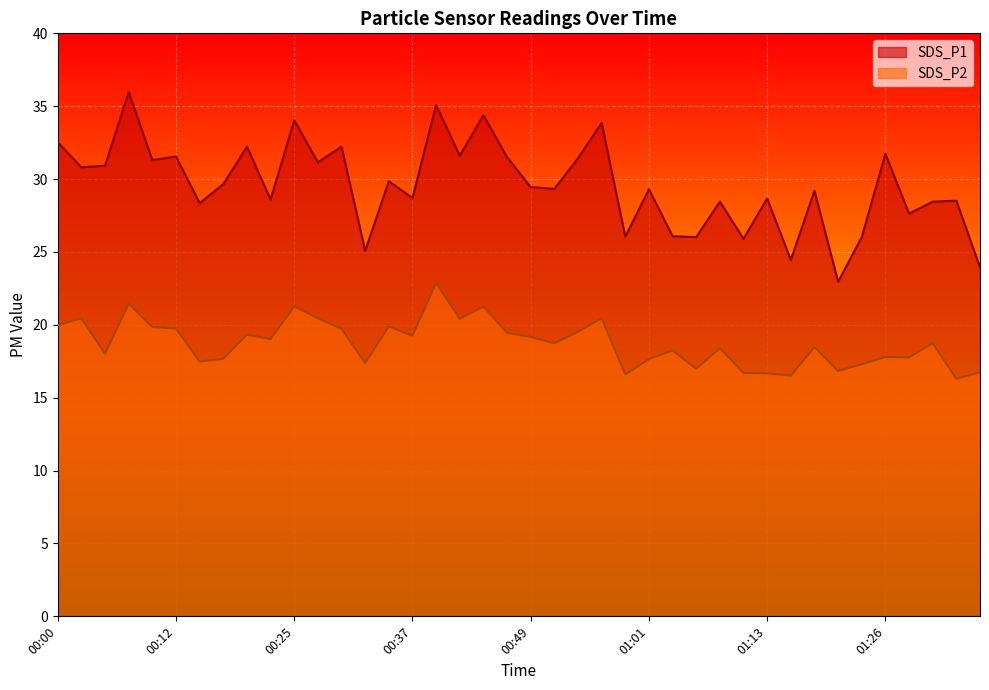

What is the total value across all series at 00:12?

51.3